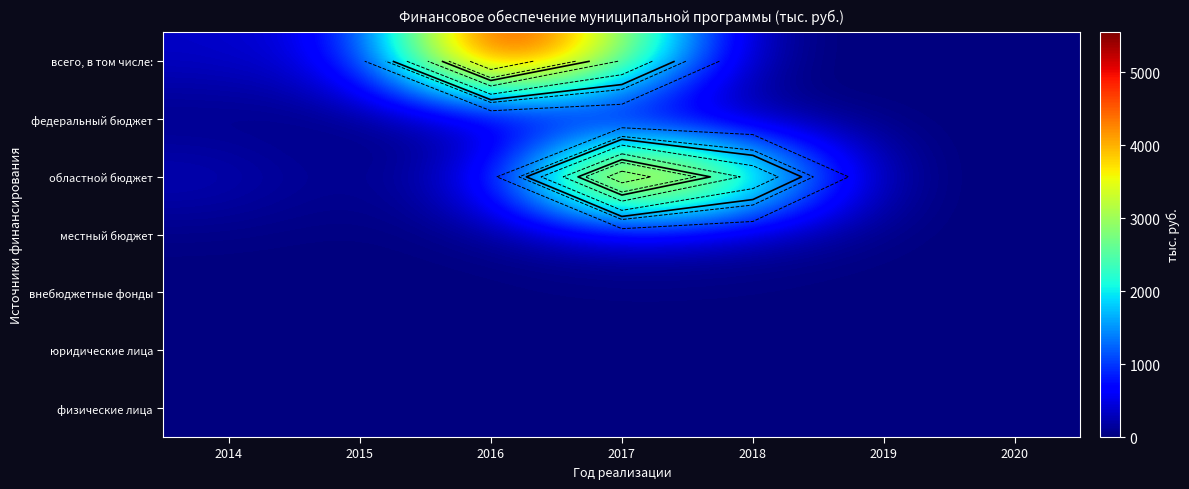

Which category has the highest value in the местный бюджет series?

2017